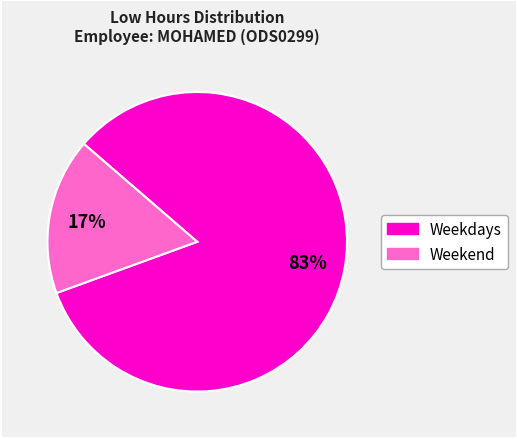

Is there a majority slice in this chart?

Yes